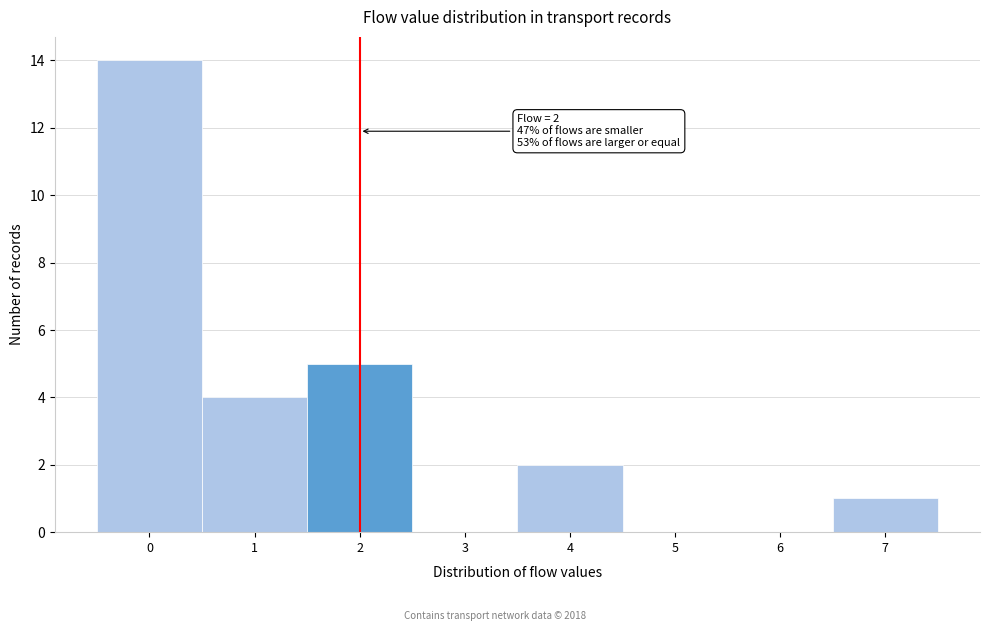

Over which range of the x-axis is the bar tallest?

-0.5 to 0.5